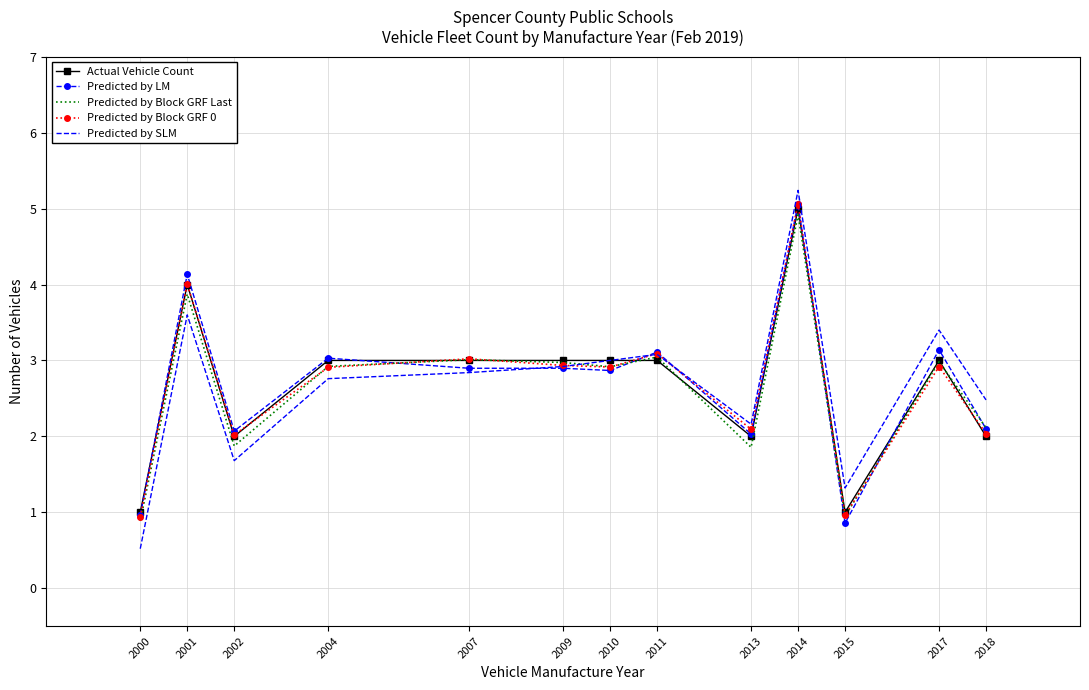

Which category has the lowest value across all series?

2000